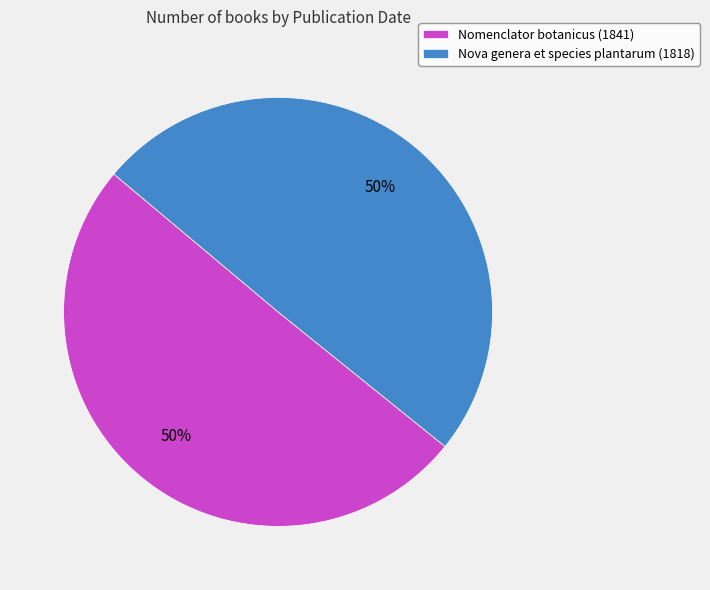

To the nearest percent, what is the combined percentage of Nomenclator botanicus (1841) and Nova genera et species plantarum (1818)?

100%